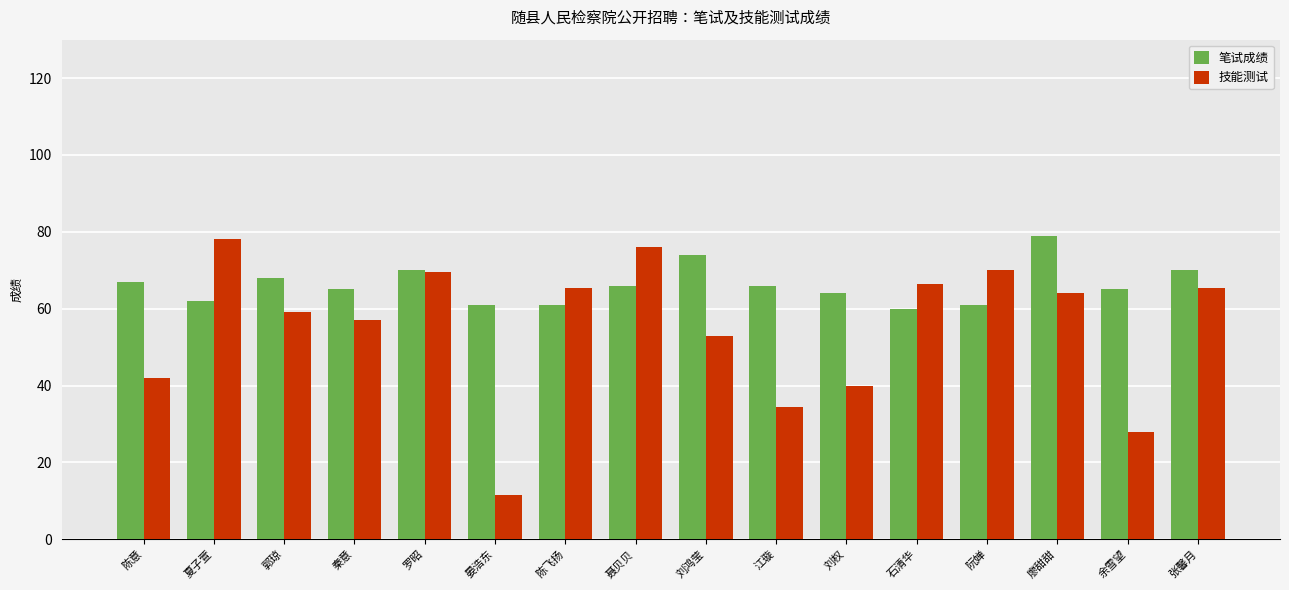

Where is 技能测试 nearest to the value 44?

陈意